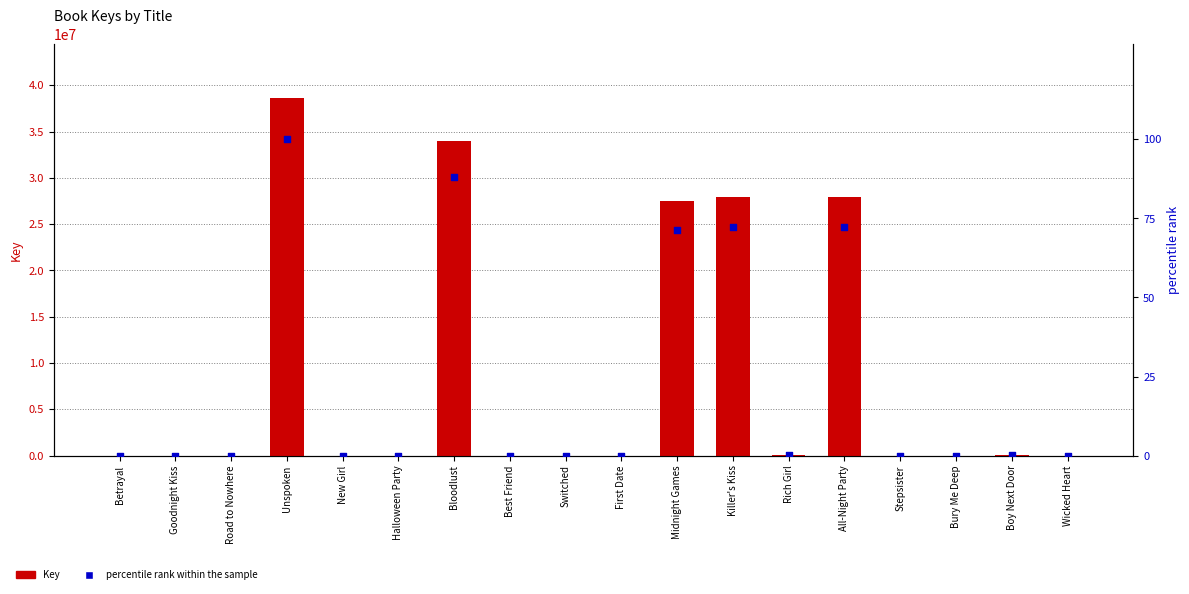

Which series has the largest total across all categories?

Key